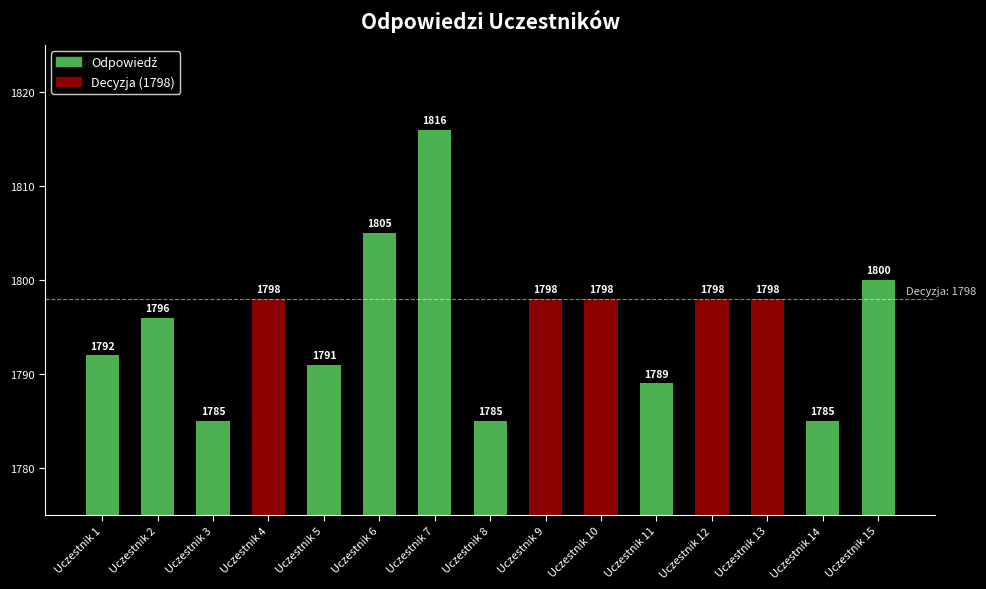

The value at Uczestnik 9 is 1798. True or false?

True